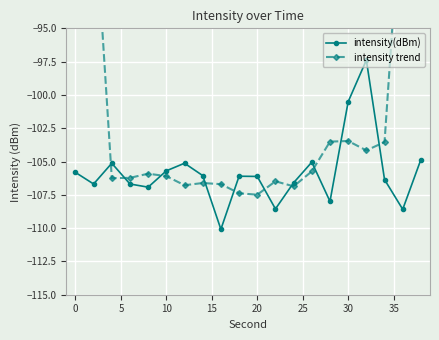

How many interior local peaks does the intensity(dBm) series have?

5